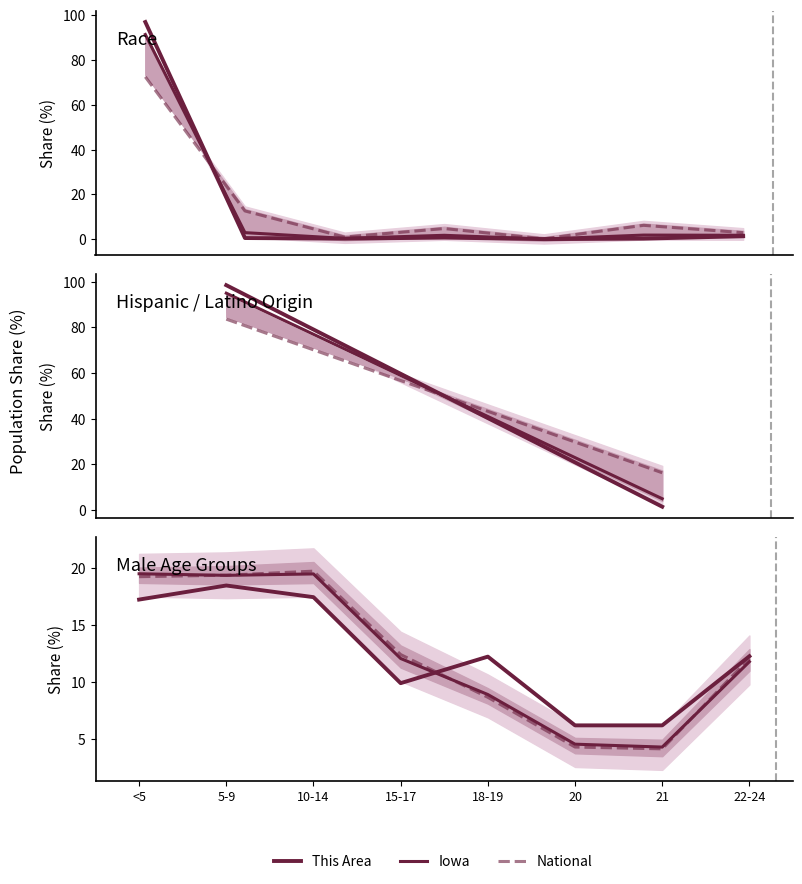

True or false: Iowa has more than 0 interior local peaks.

True